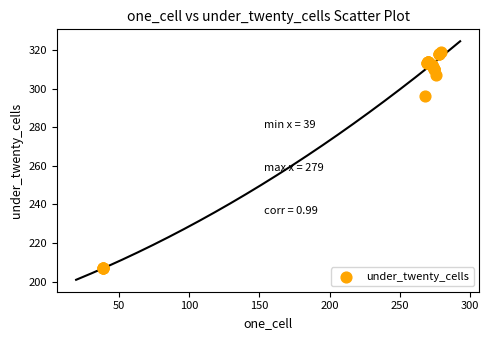

What Y value in the scatter plot is closest to 263?

296